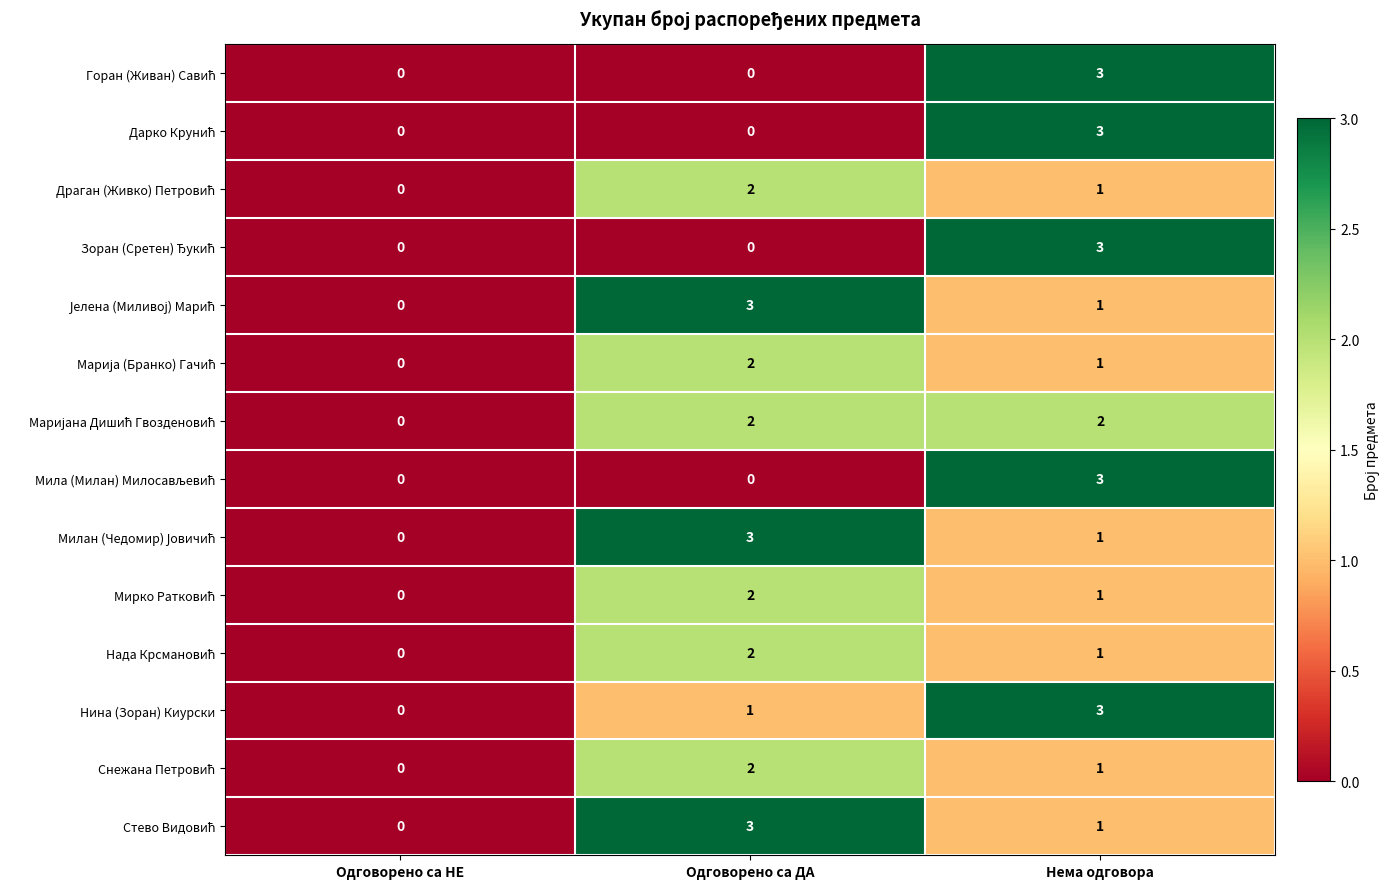

The value of Нина (Зоран) Киурски at Одговорено са ДА is 2. True or false?

False